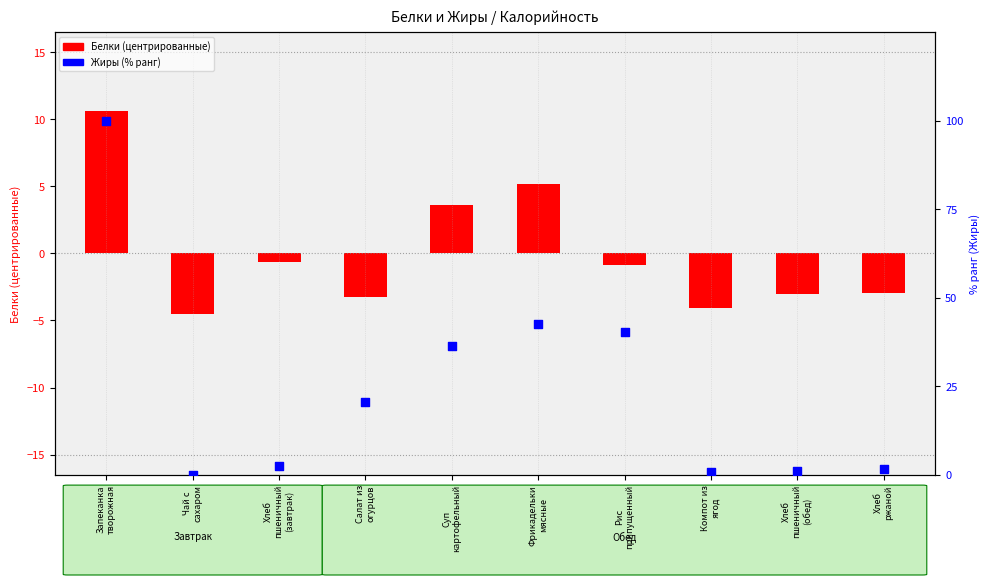

What is the total value across all series at Хлеб
пшеничный
(завтрак)?

1.8